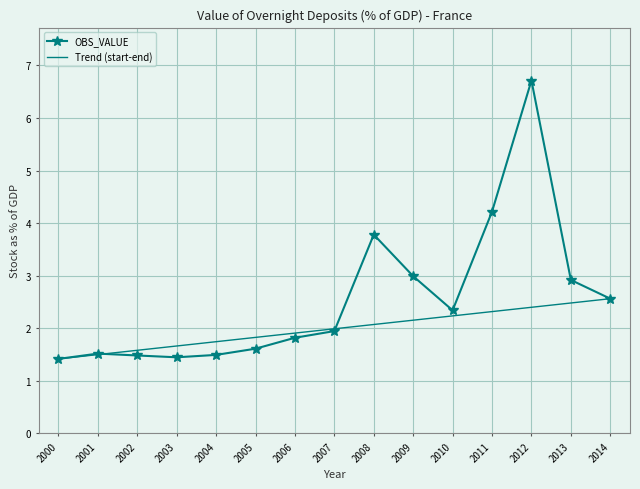

Between 2008 and 2002, which is larger?

2008